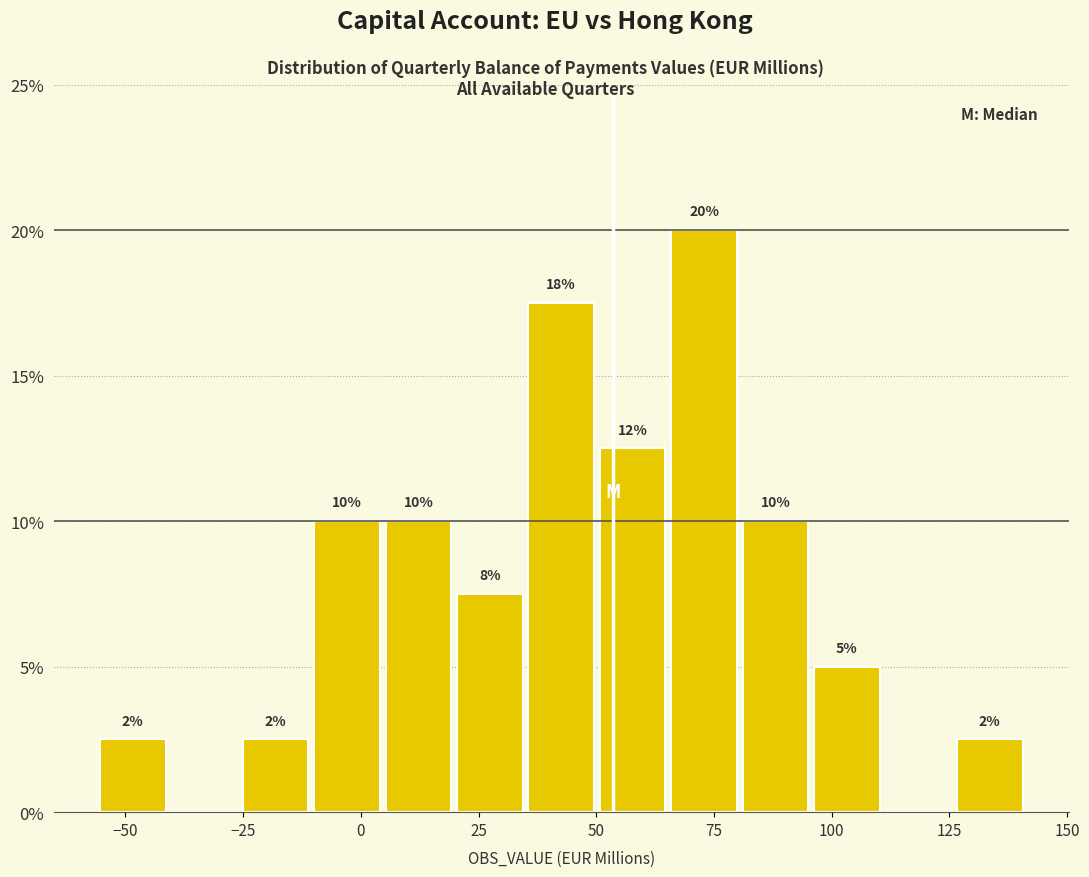

Read against the x-axis, roughly where is the centre of the tallest bar?

75